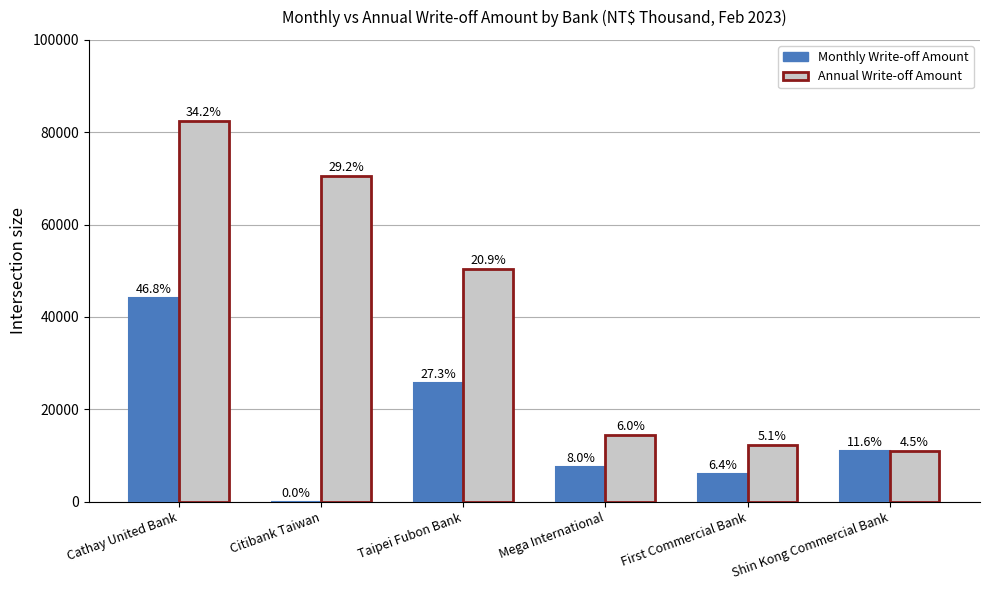

What are all the series names shown in the legend?

Monthly Write-off Amount, Annual Write-off Amount